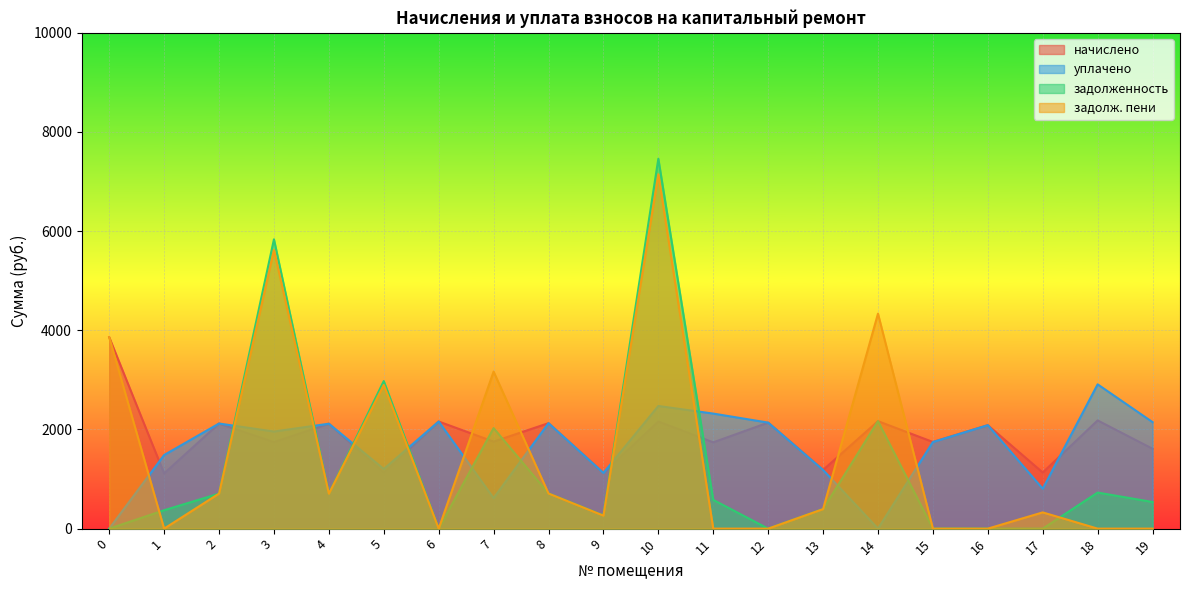

Which has a higher value, 9 or 18?

18